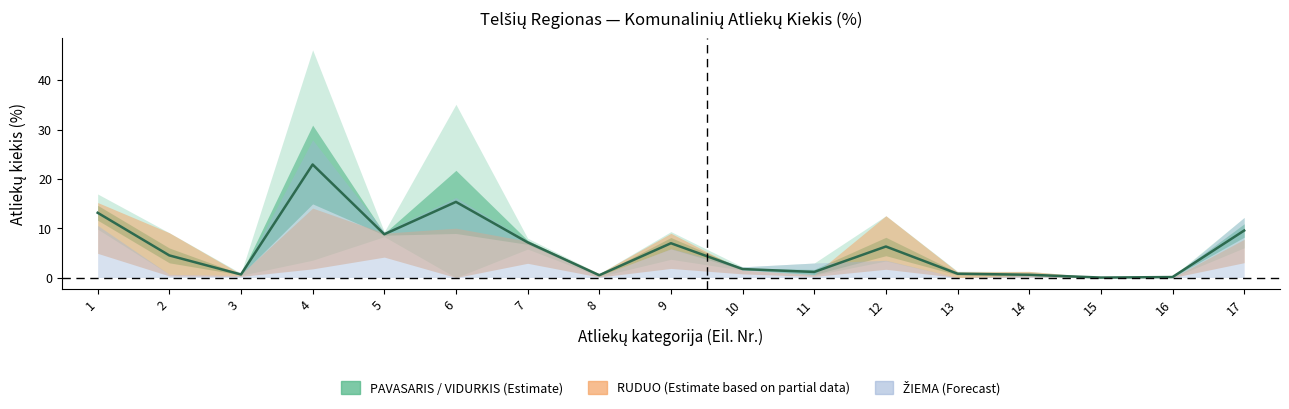

What is the value of the 16th point from the left?

0.1